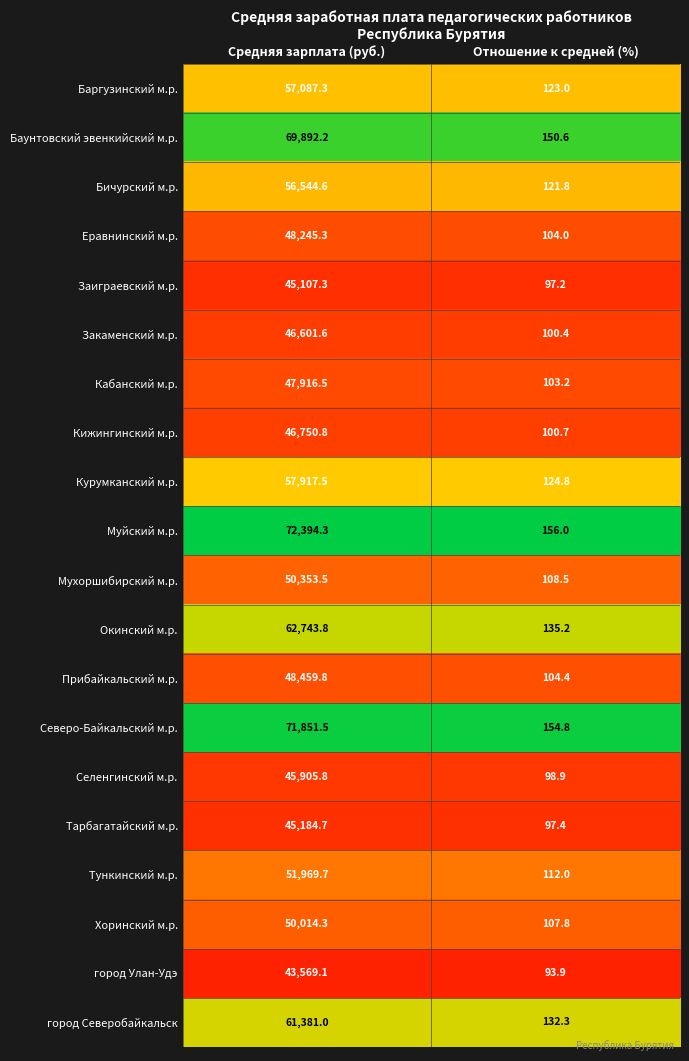

At which category does the chart reach its minimum across all series?

Отношение к средней (%)